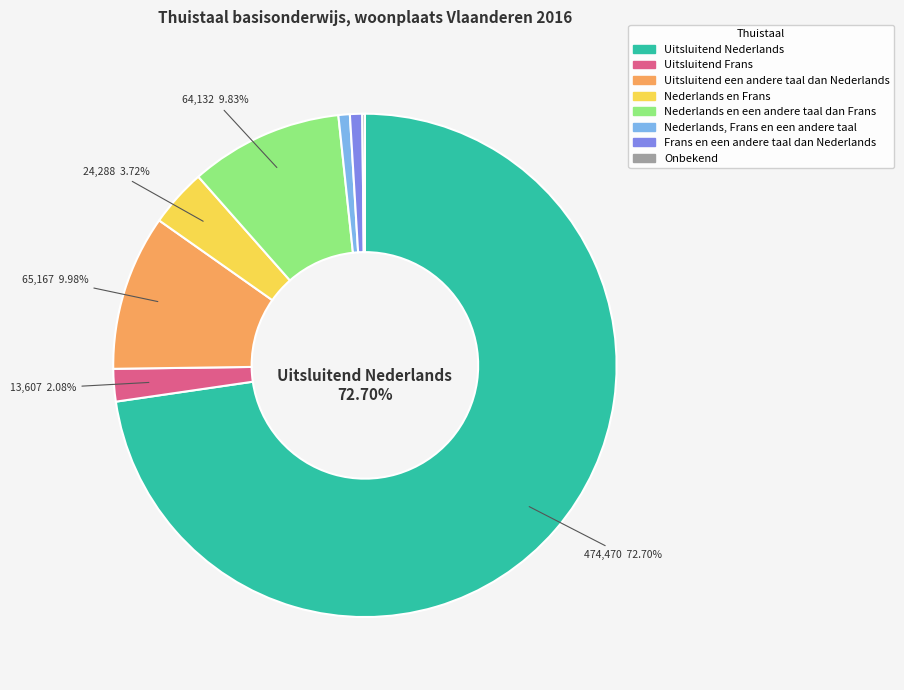

What is the majority slice?

Uitsluitend Nederlands